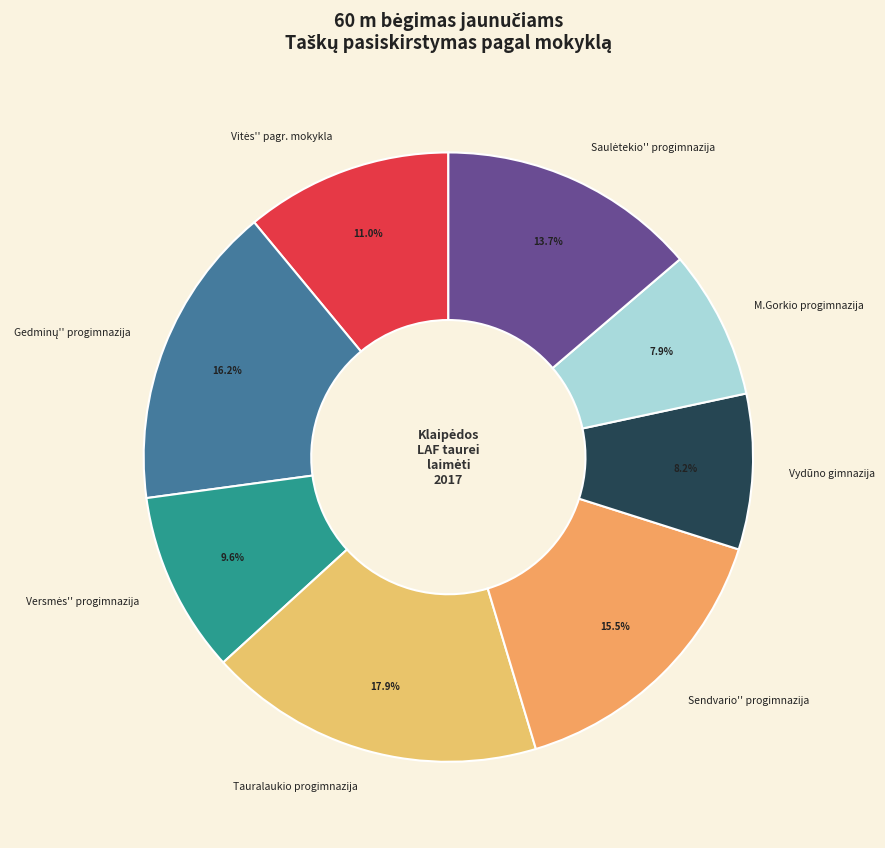

Is there any slice that represents more than half of the pie?

No